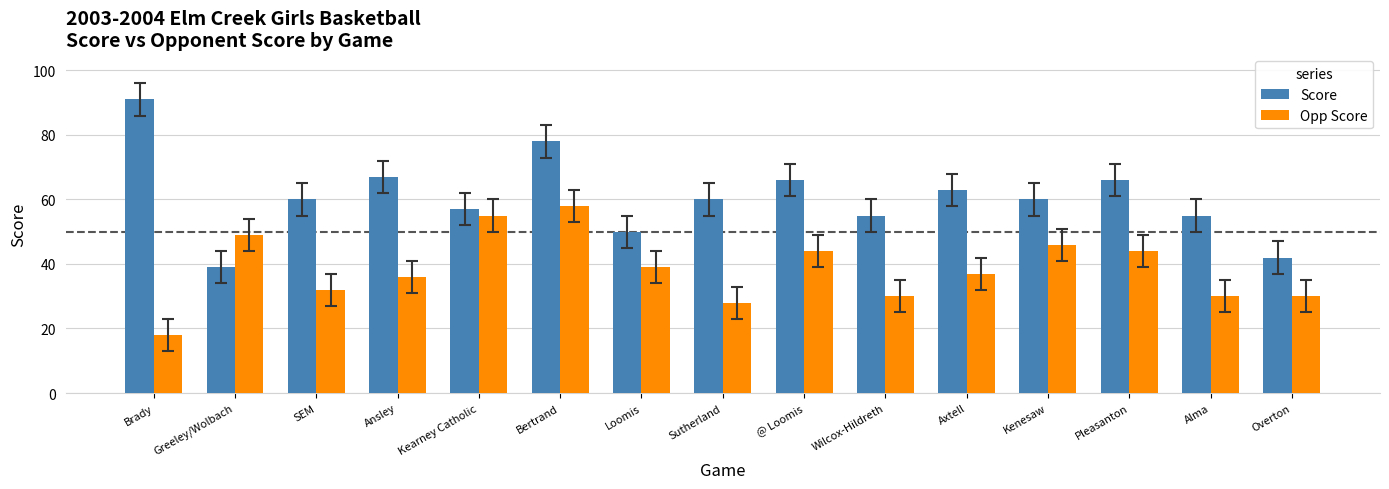

What is the spread (max minus min) of values at Loomis?

11